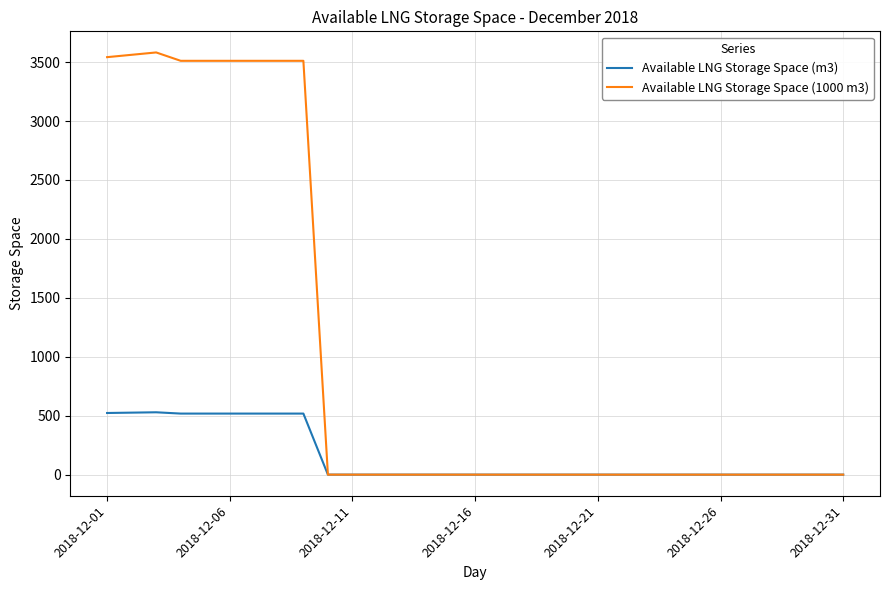

What is the maximum value shown in the chart?

3582